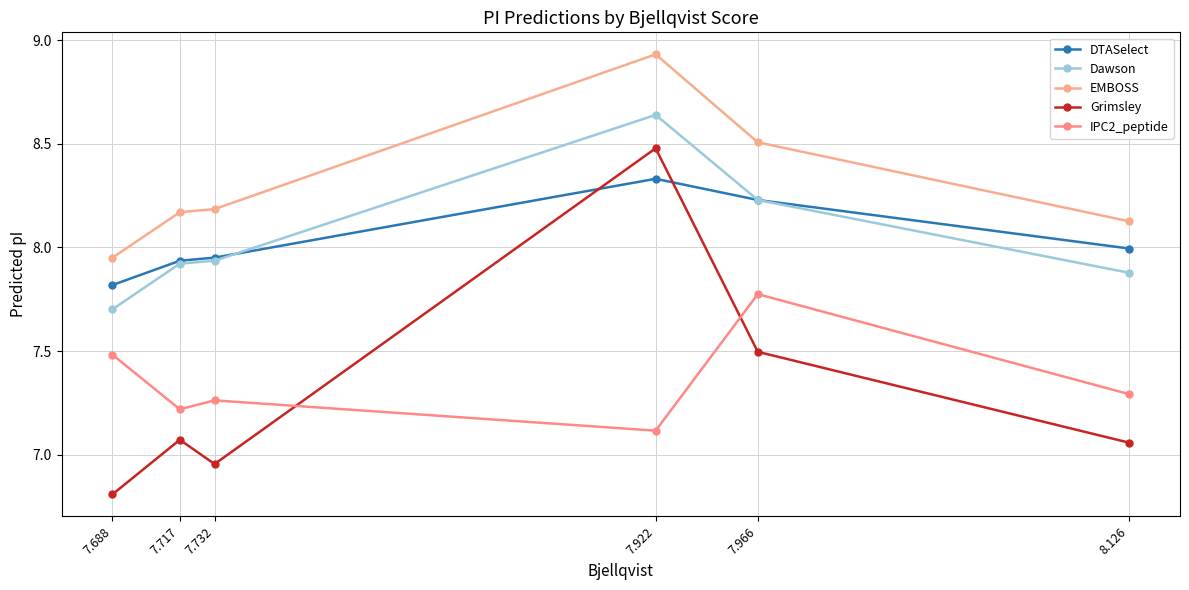

Which series has the largest range (max minus min)?

Grimsley